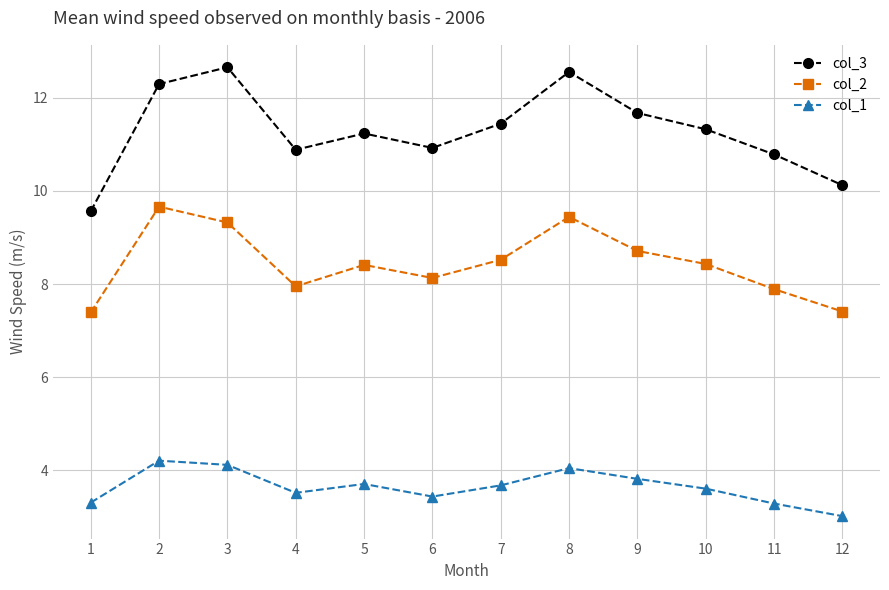

At 1, list the series in order from smallest to largest.

col_1, col_2, col_3